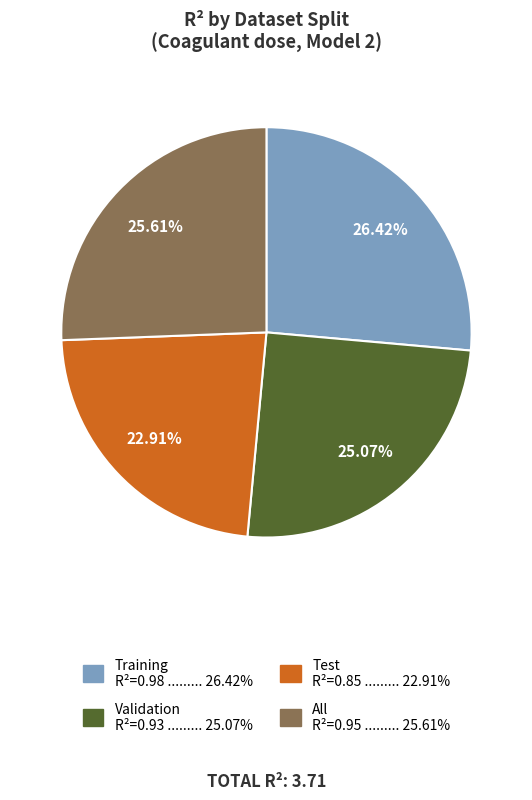

How many segments does this pie chart have?

4